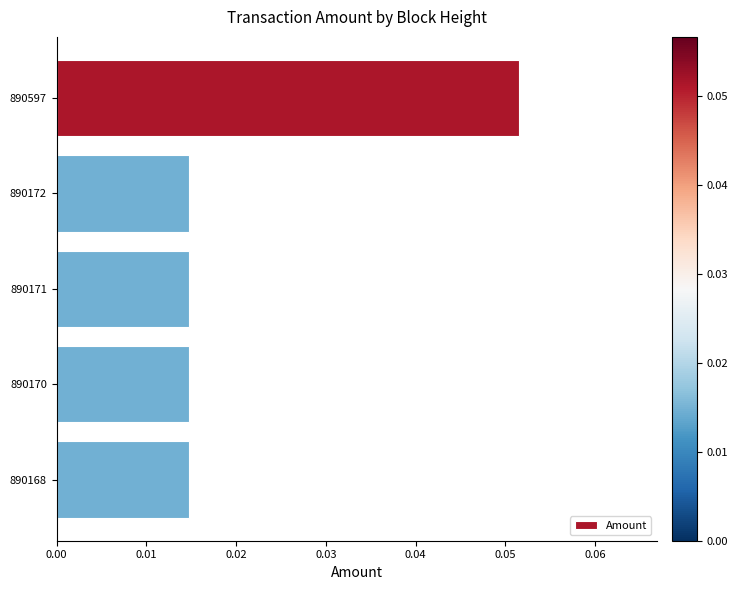

Count the values in the range 0 to 1.

5